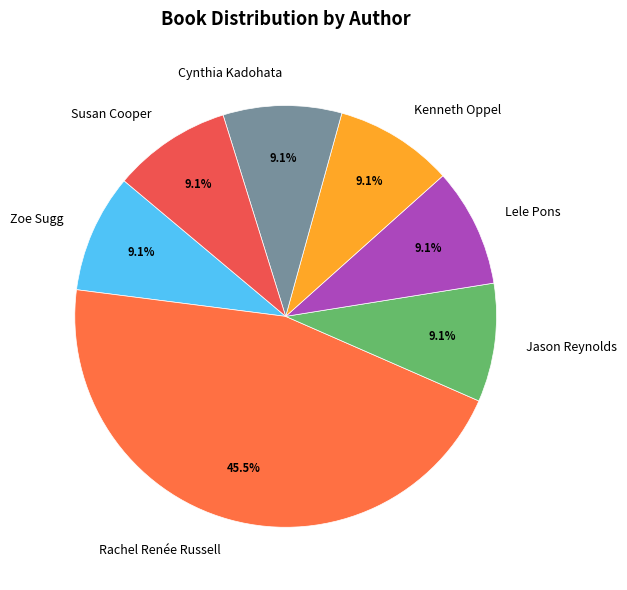

Is the sum of Zoe Sugg and Susan Cooper greater than half?

No